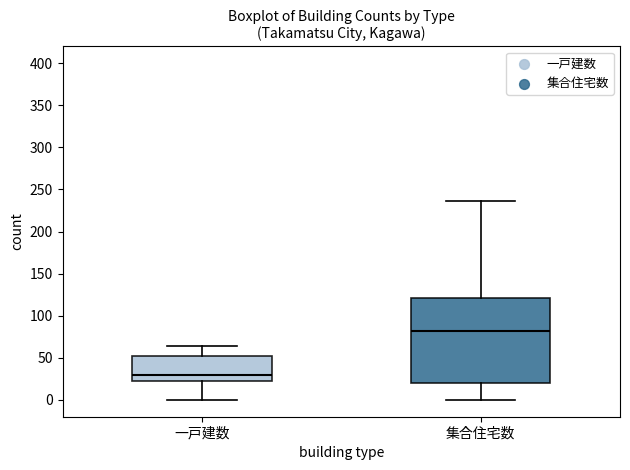

Where is the lower edge of the box for 集合住宅数 on the y-axis? The values are not printed on the chart, so give them approximately, as read against the axis.

20